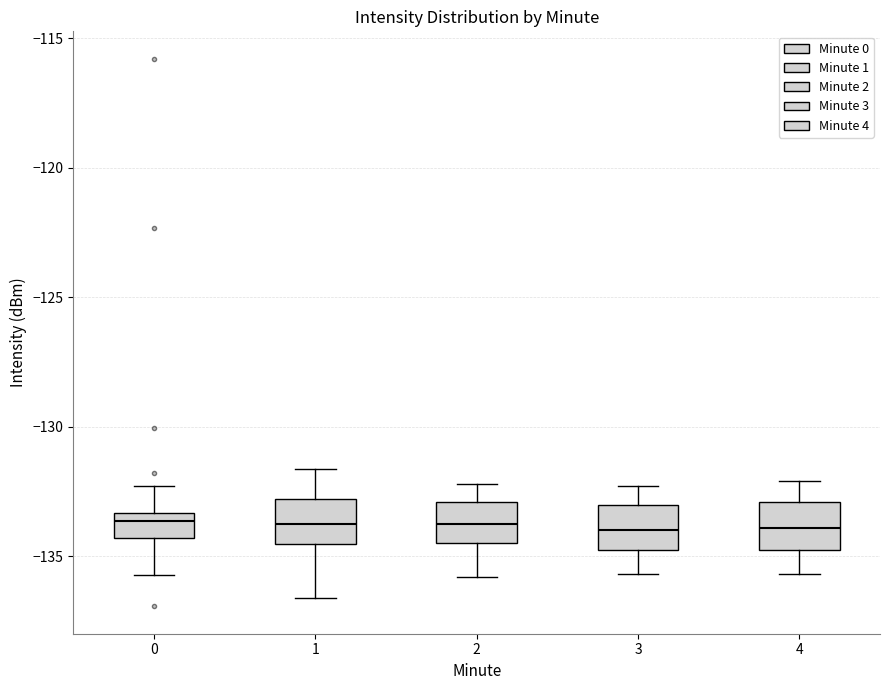

Reading left to right, read every box against the y-axis: the position of its median line, the range the box covers, and the ends of its whiskers. The values are not printed on the chart, so give them approximately, as read against the axis.

0: median -133.5 (just below the box's upper edge), box -134.5 to -133.5, whiskers -135.5 to -132.5
1: median -134.0, box -134.5 to -133.0, whiskers -136.5 to -131.5
2: median -133.5, box -134.5 to -133.0, whiskers -136.0 to -132.0
3: median -134.0, box -135.0 to -133.0, whiskers -135.5 to -132.5
4: median -134.0, box -135.0 to -133.0, whiskers -135.5 to -132.0